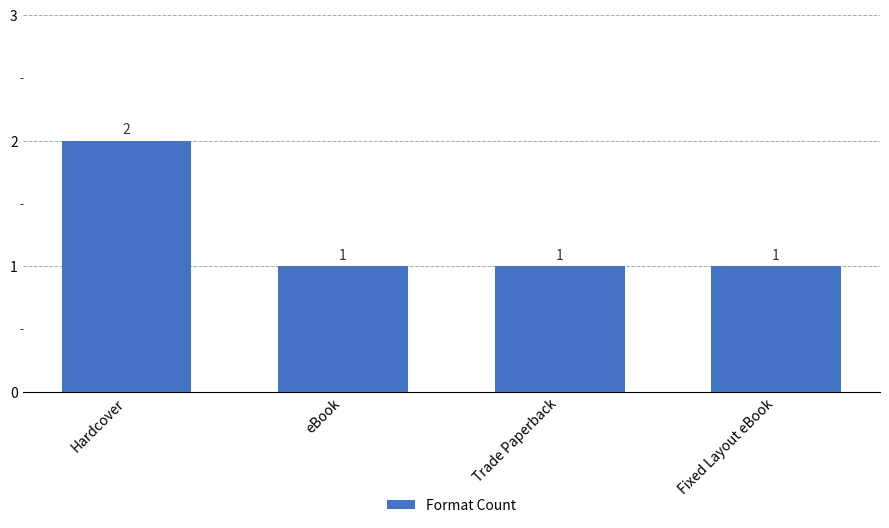

What is the minimum value shown in the chart?

1